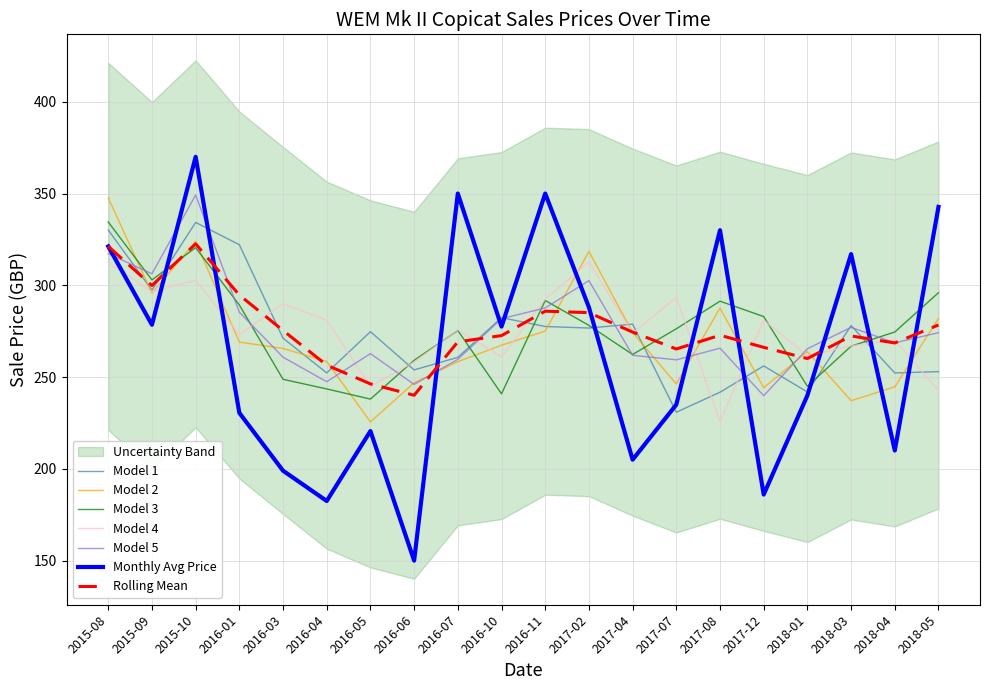

Which series ends up on top after the final intersection of Monthly Avg Price and Rolling Mean?

Monthly Avg Price